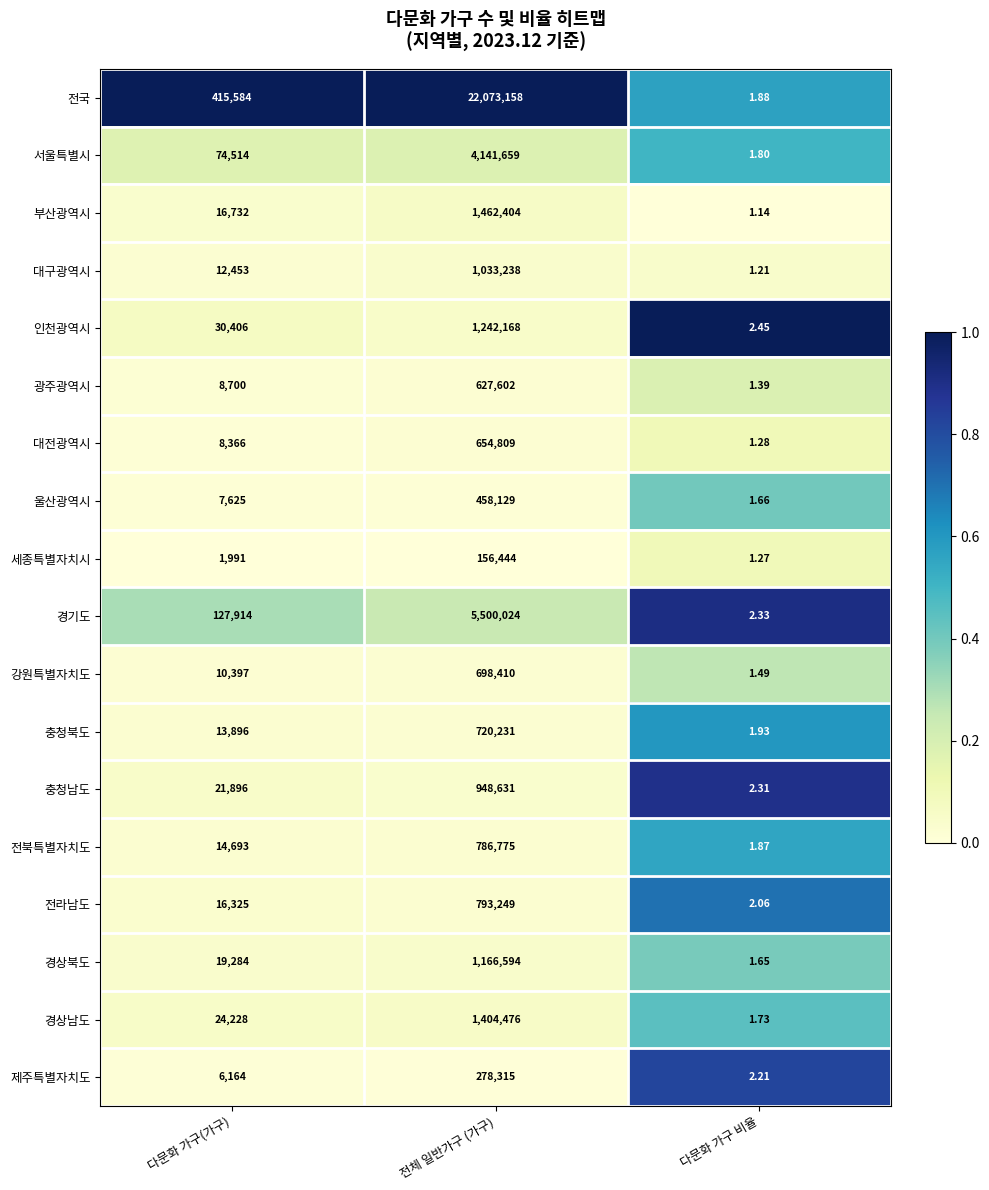

Which series has the largest range (max minus min)?

전국